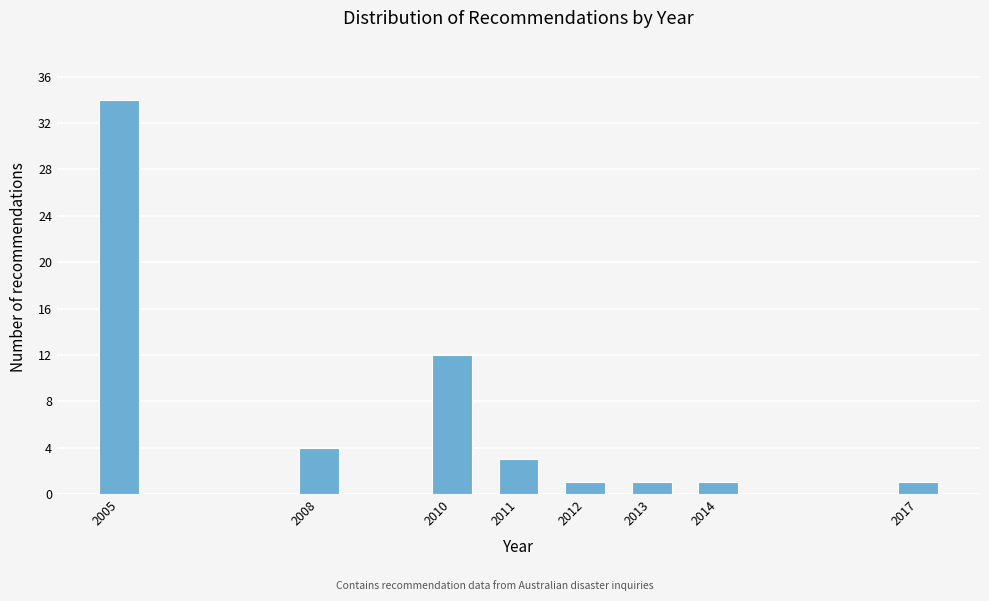

Reading left to right, extract all data points from this chart.

34	4	12	3	1	1	1	1